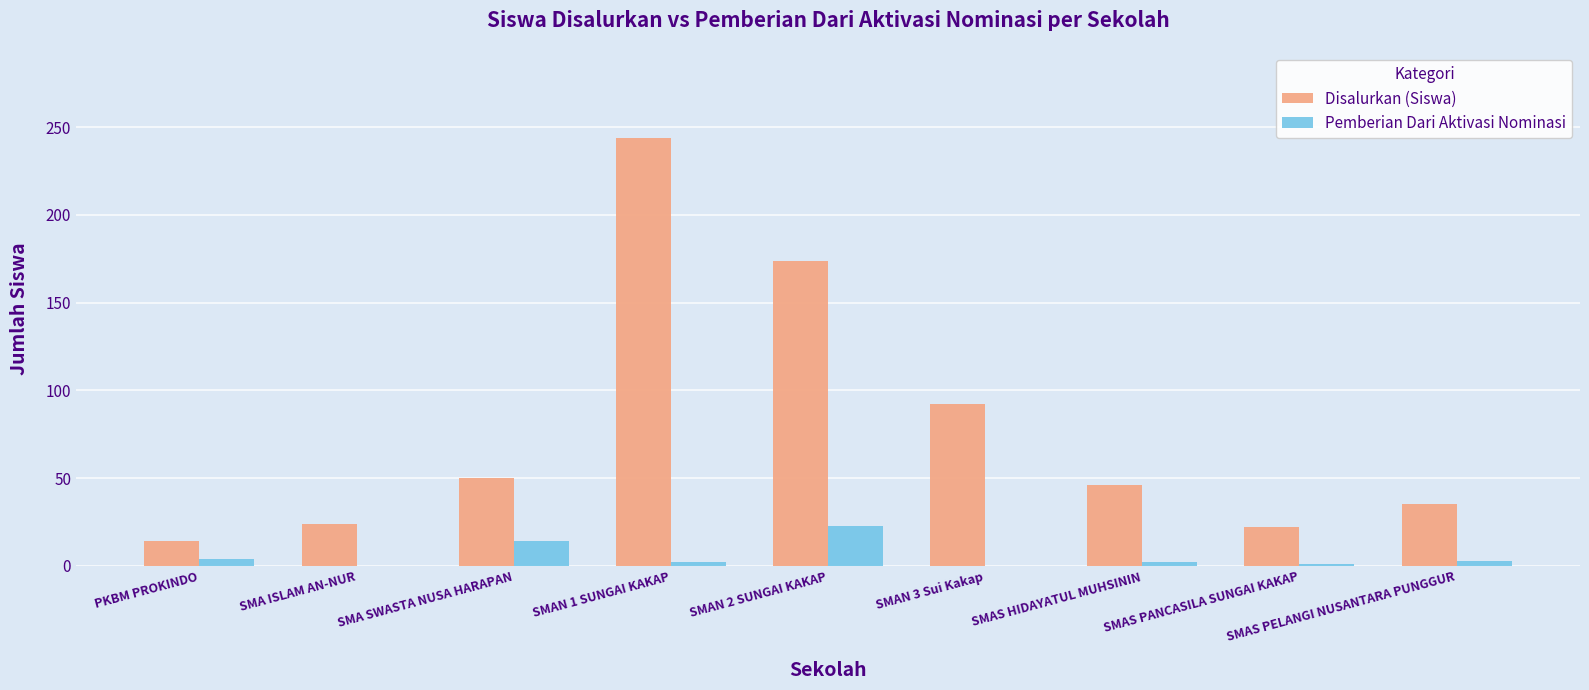

Read the Disalurkan (Siswa) value at SMAN 2 SUNGAI KAKAP, to the nearest 10.

170